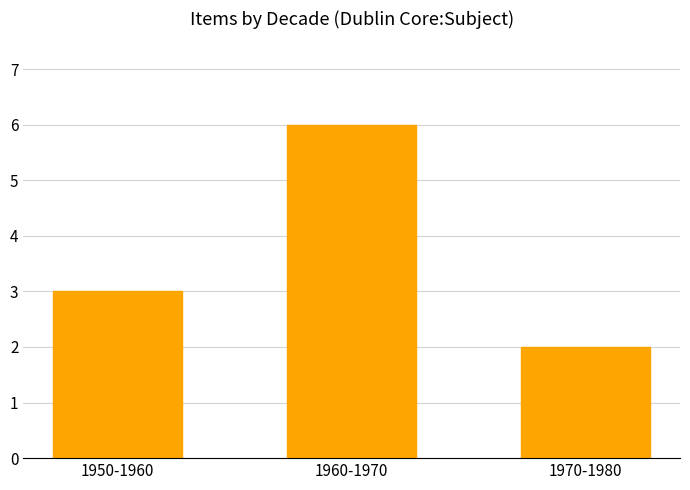

Rank the categories by value from lowest to highest.

1970-1980, 1950-1960, 1960-1970